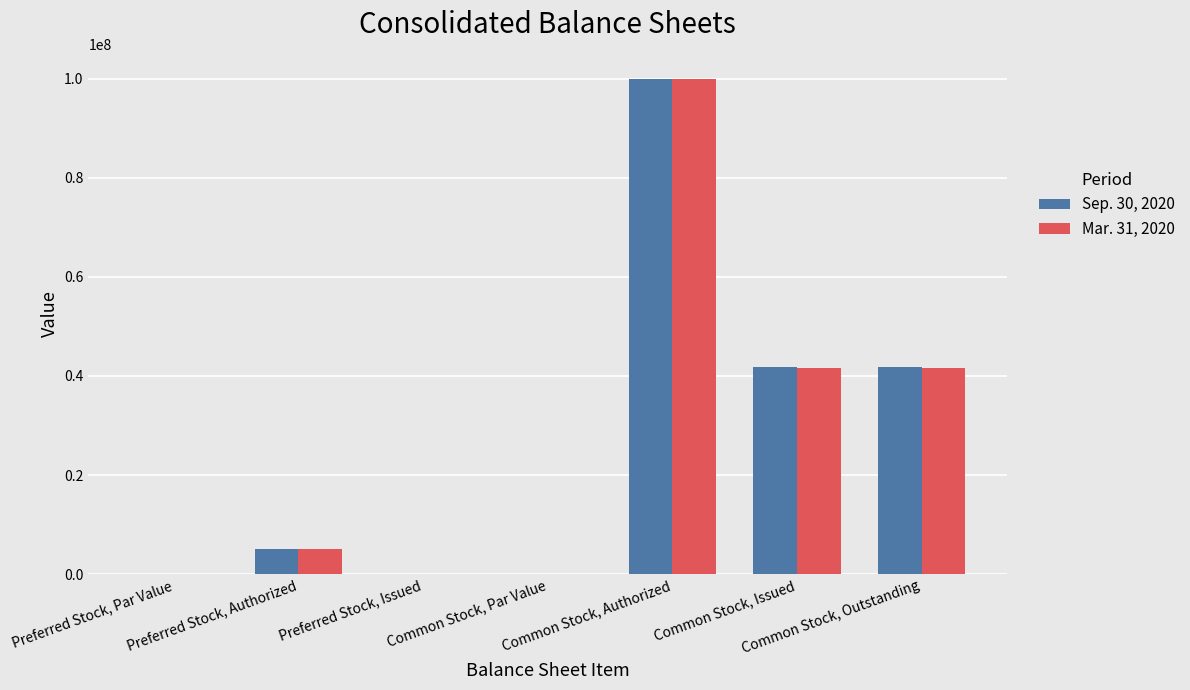

How many distinct data groups are displayed?

2